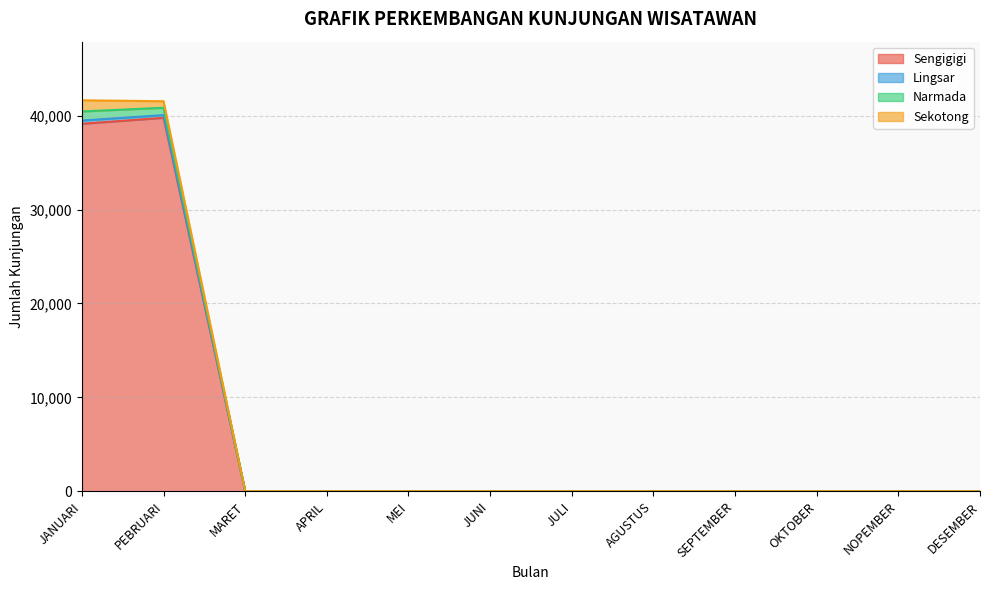

How many values in Sengigigi are above zero?

2